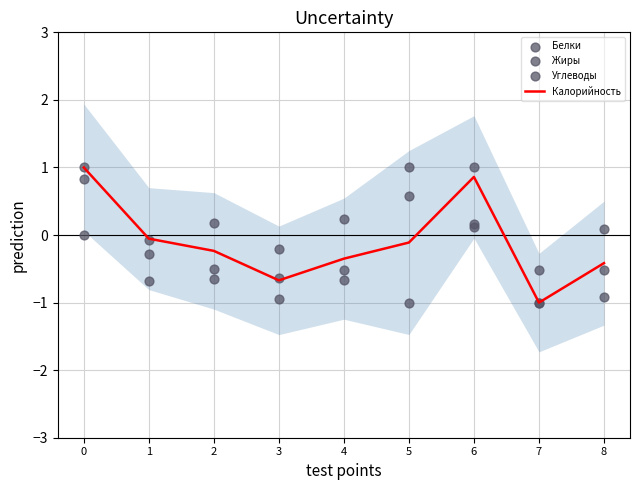

What is the total value across all series at 2?

-1.2